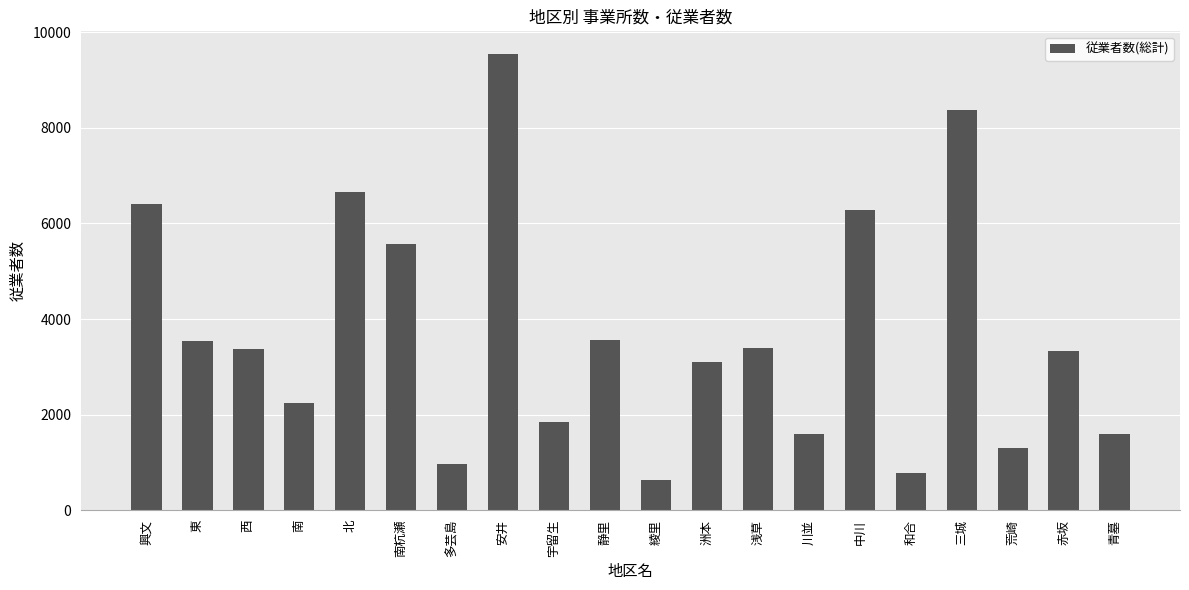

The chart shows a value of 3747 at 南. True or false?

False